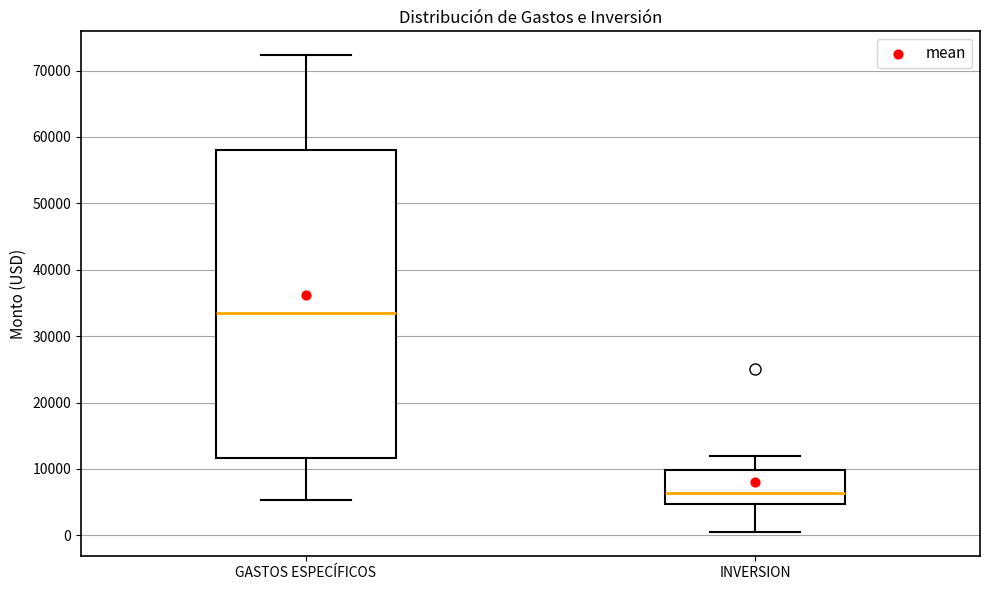

Where does the lower whisker of the box for INVERSION end on the y-axis? The values are not printed on the chart, so give them approximately, as read against the axis.

1000